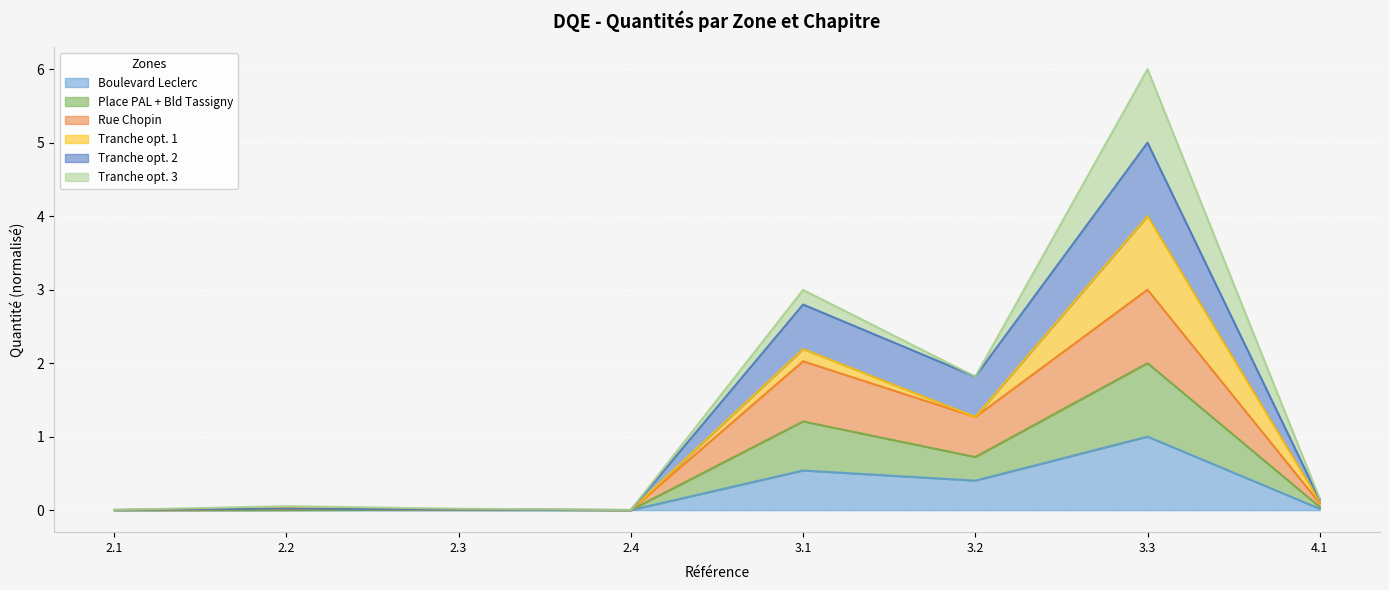

How many interior local valleys does the Boulevard Leclerc series have?

2